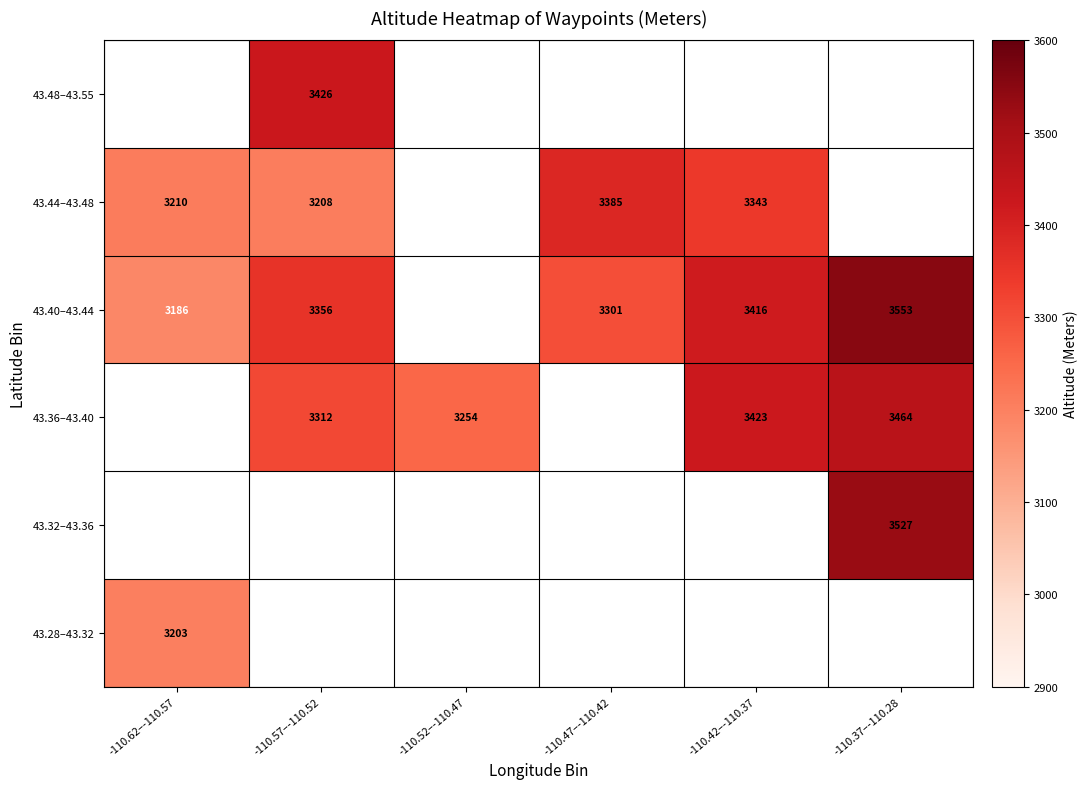

What is the maximum value shown in the chart?

3553.0